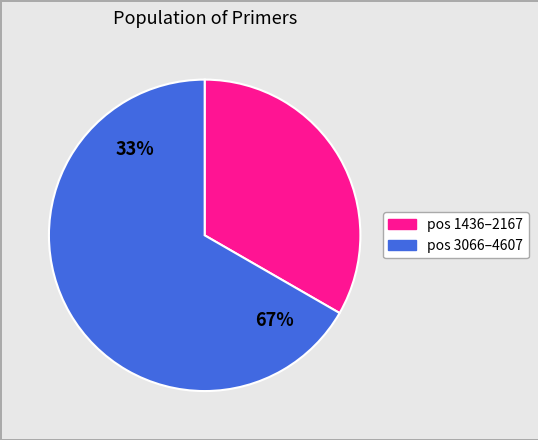

Is it true that 1657 is 1% of the pie?

False